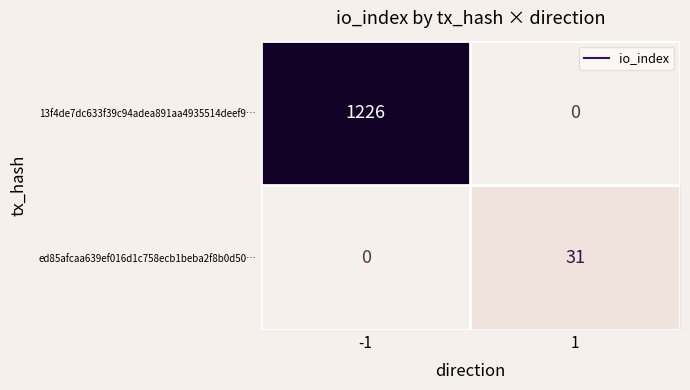

Is the value of 13f4de7dc633f39c94adea891aa4935514deef9… at 1 greater than the value of ed85afcaa639ef016d1c758ecb1beba2f8b0d50… at 1?

No